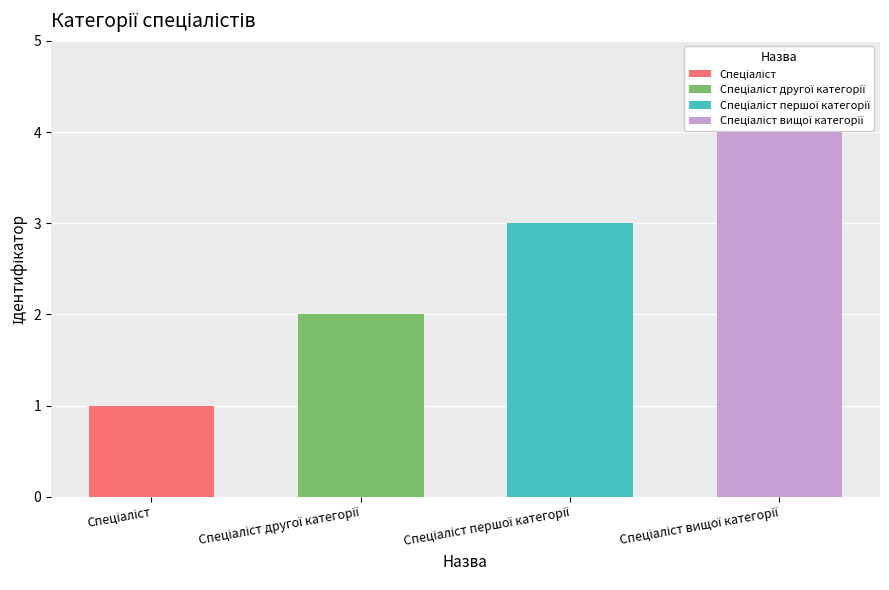

Where does the data first go above 3?

Спеціаліст вищої категорії